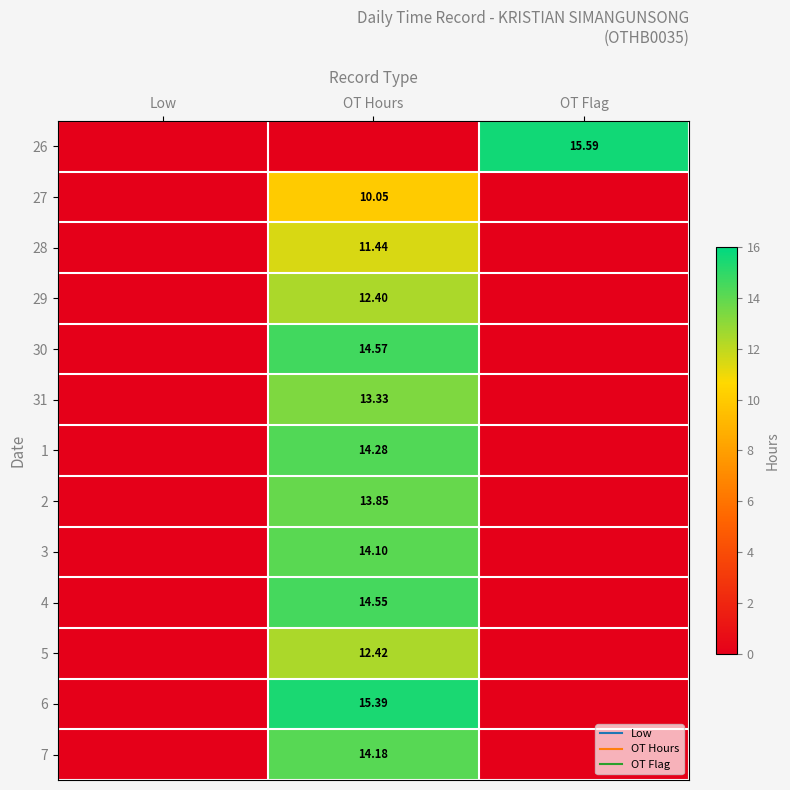

Which series changed the most between OT Hours and OT Flag?

26